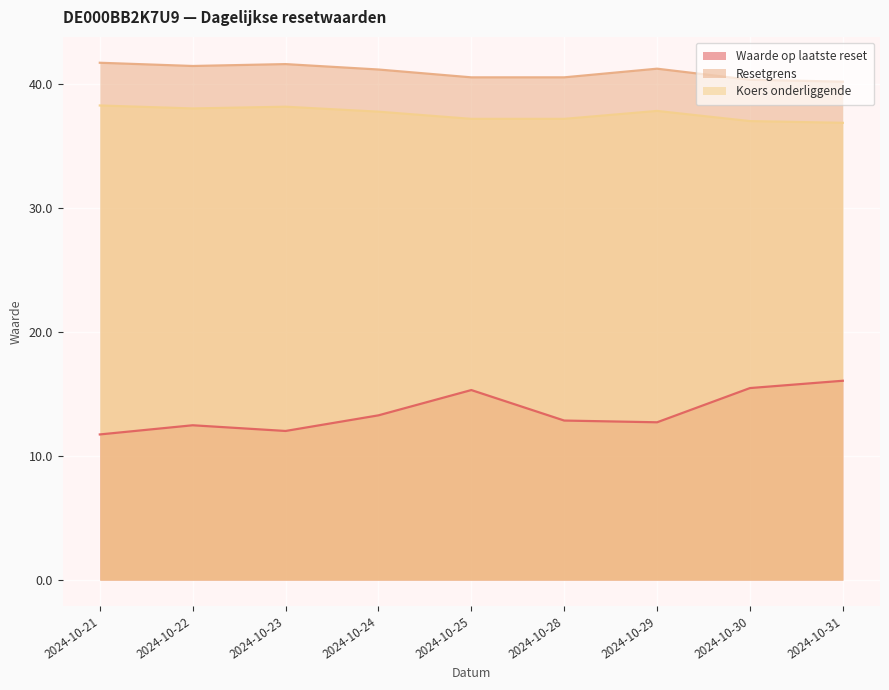

Does the chart display data point markers on the line(s)?

No